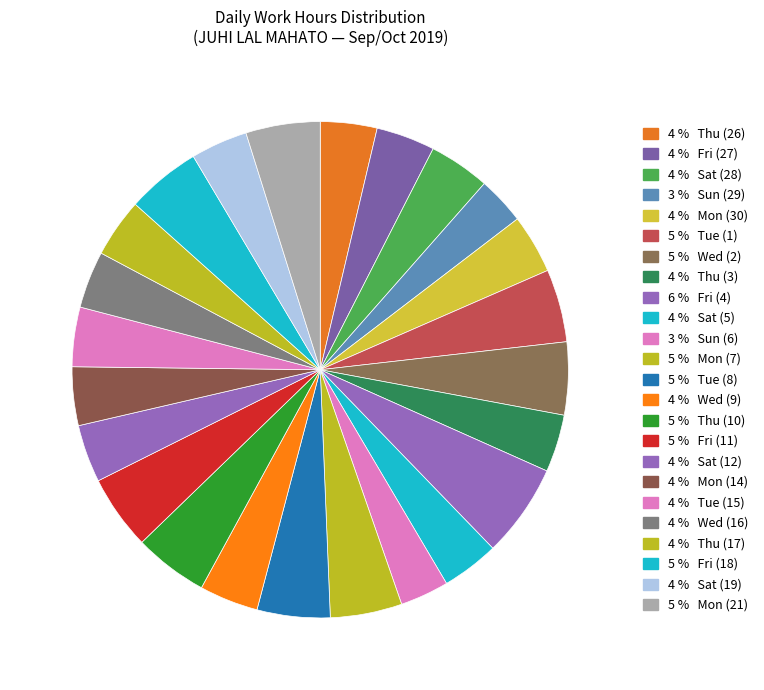

Count the number of slices in the pie.

24